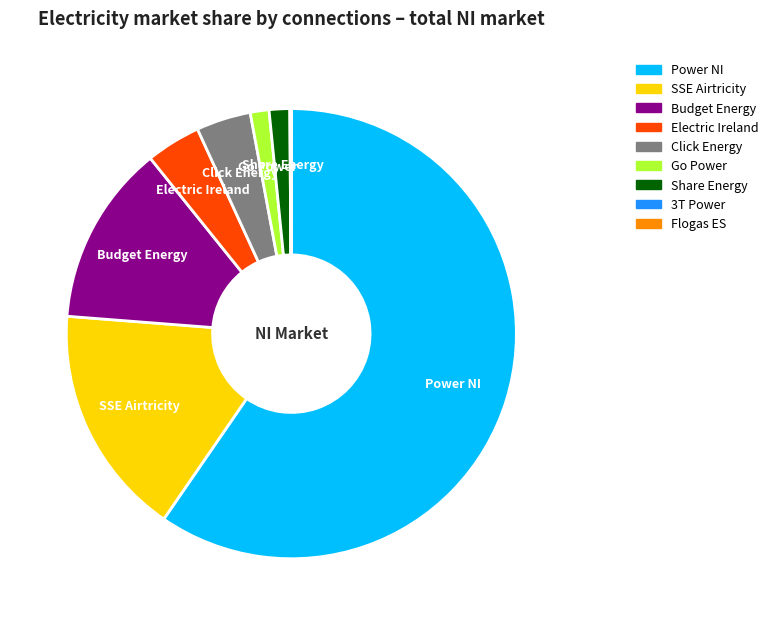

Which slice is the largest?

Power NI